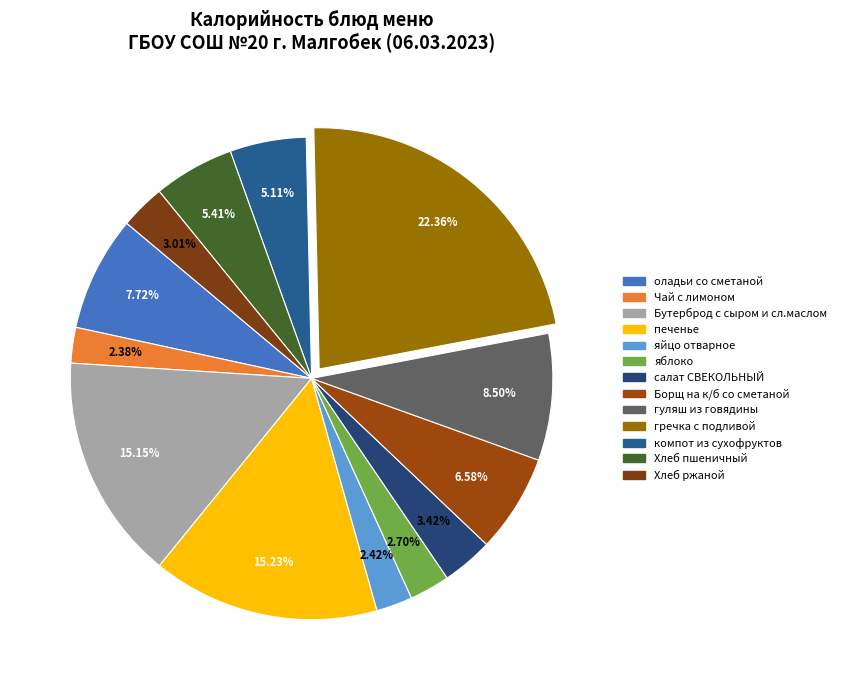

Does any single category account for the majority?

No